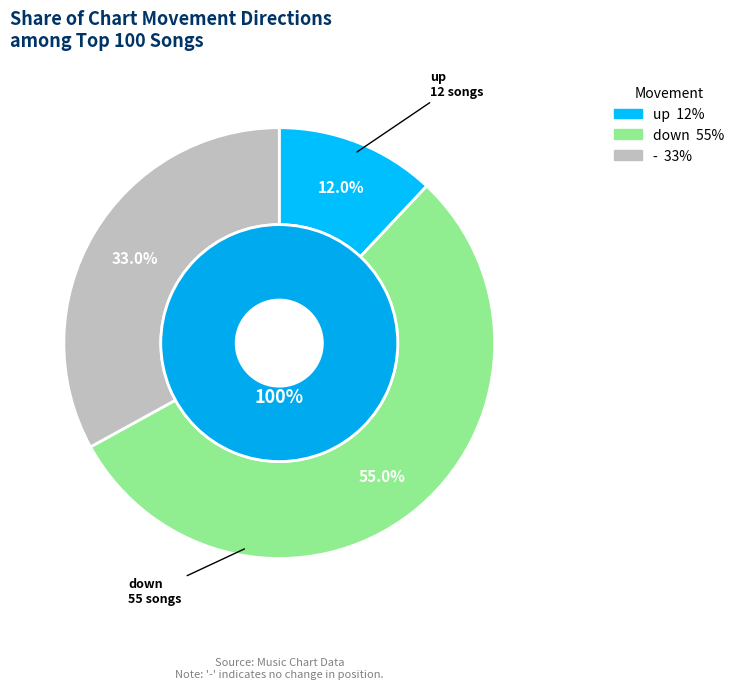

Count the number of slices in the pie.

3